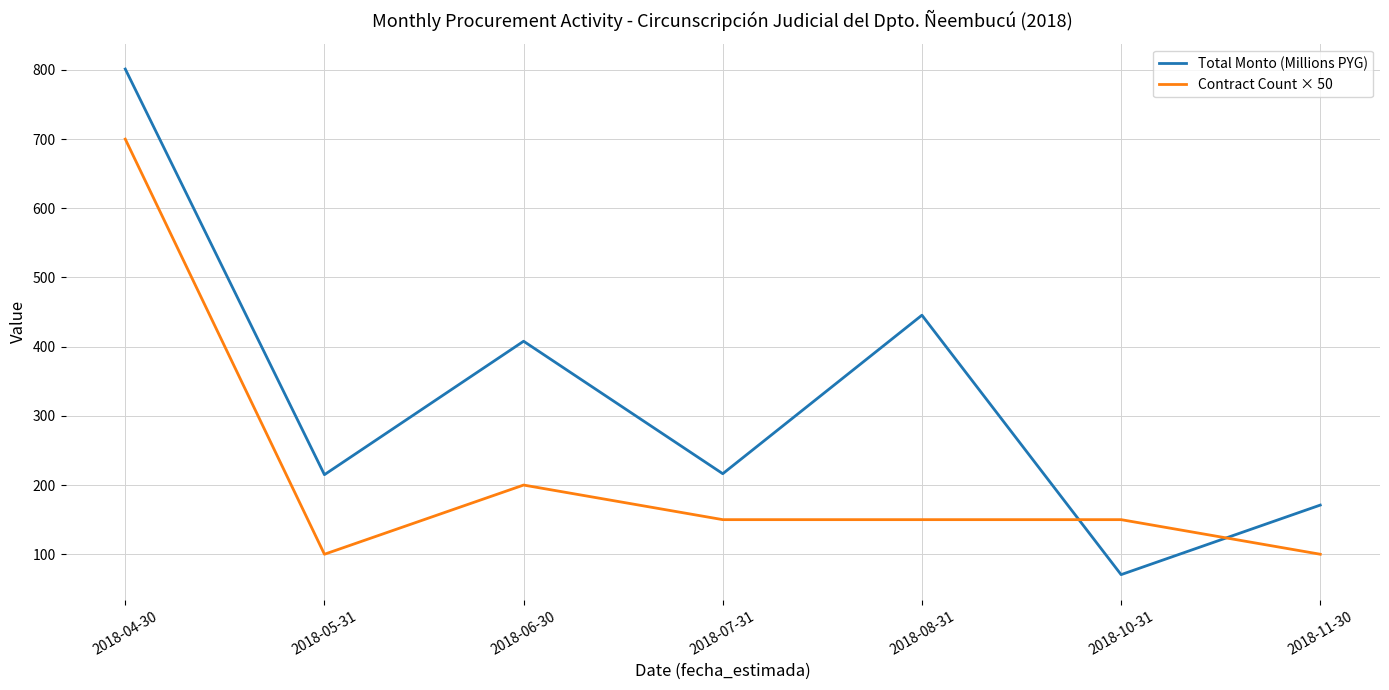

What is the lowest value of the Contract Count × 50 series?

100.0